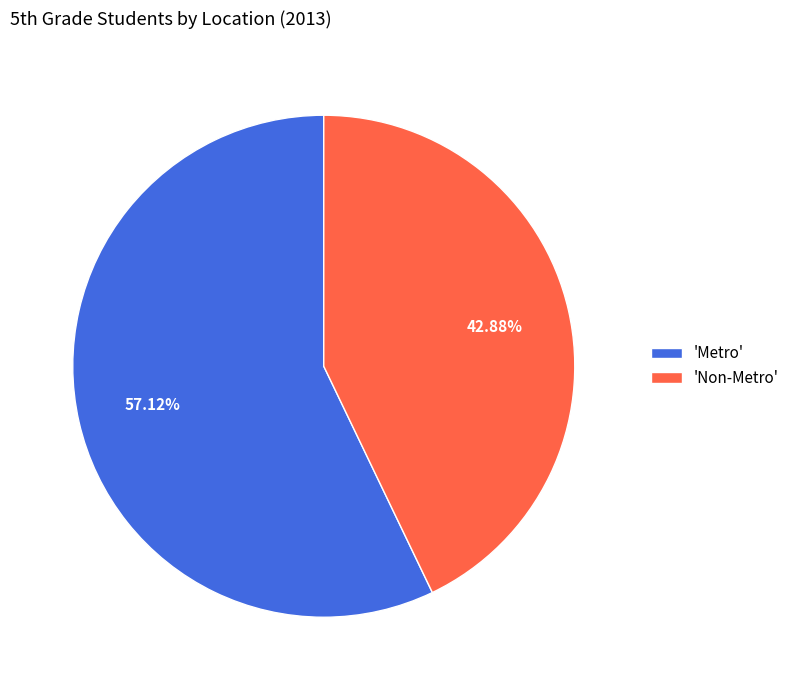

Is there any slice that represents more than half of the pie?

Yes